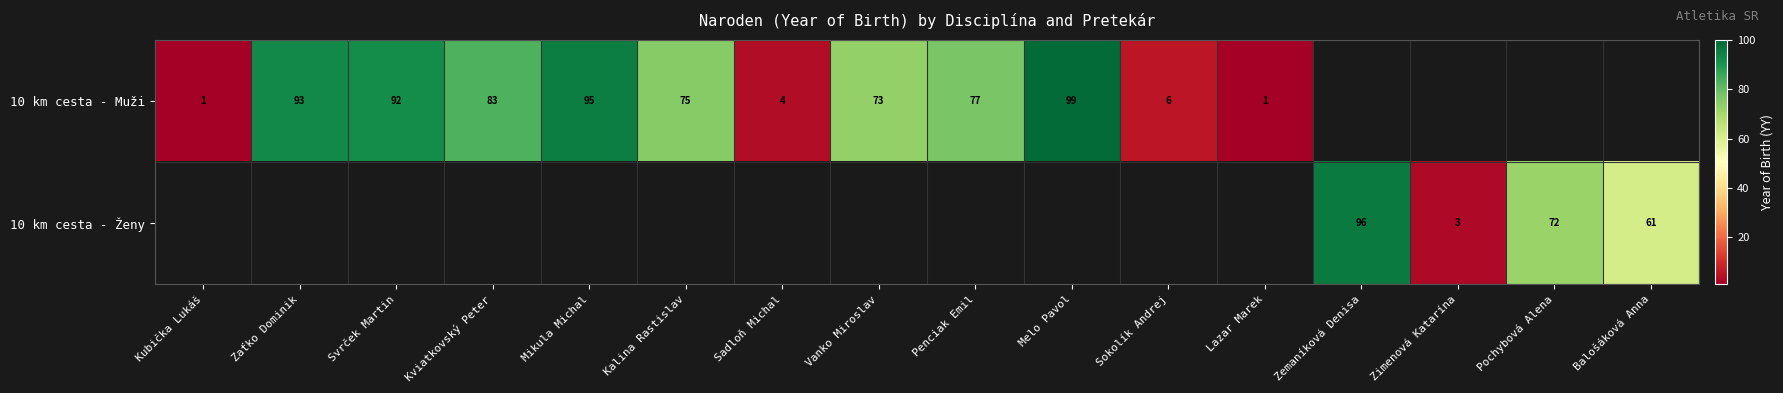

The value of 10 km cesta - Muži at Melo Pavol is 145. True or false?

False